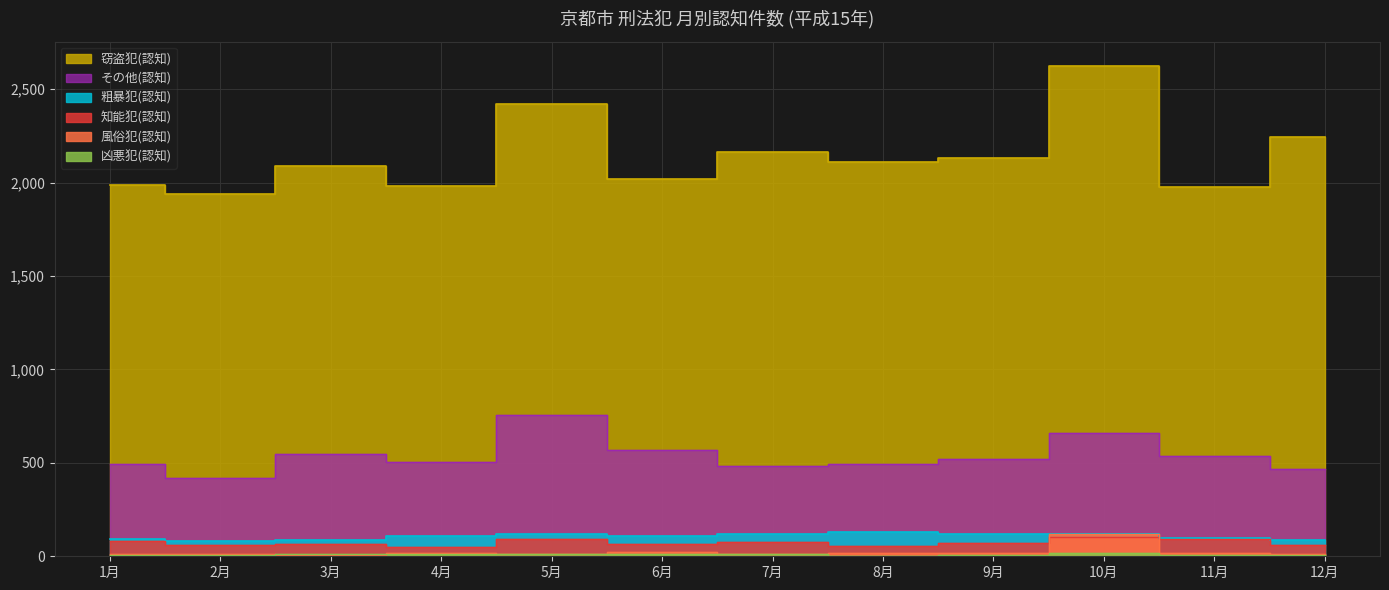

What is the label of the 3rd point from the right?

10月